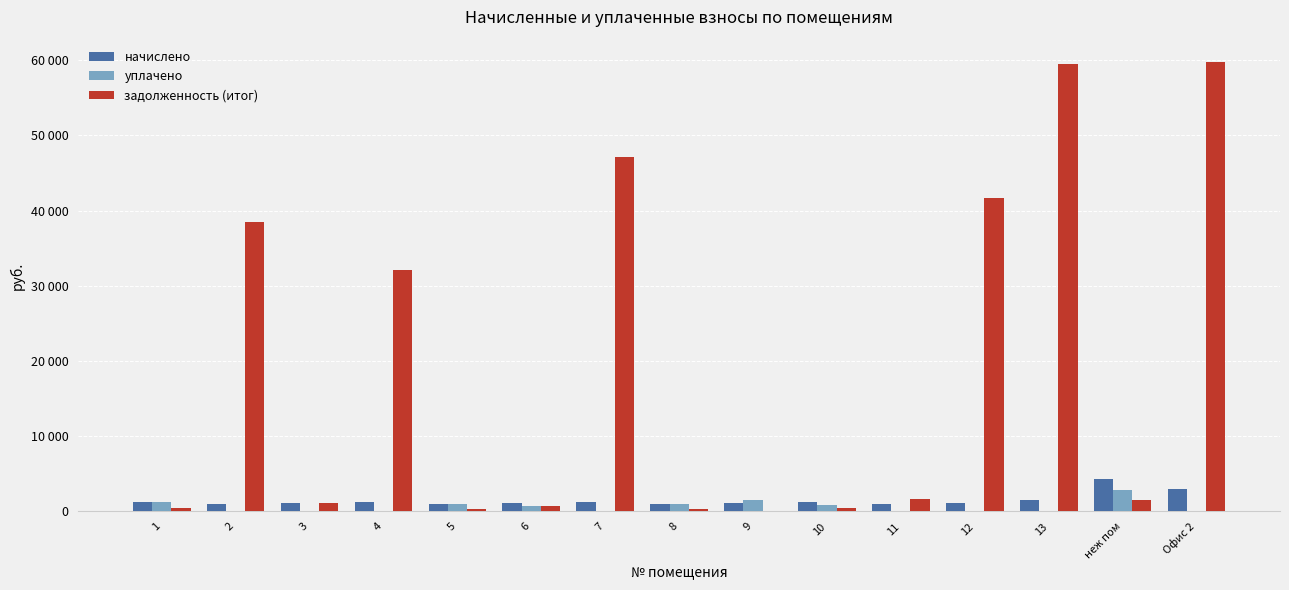

Which series has the largest total across all categories?

задолженность (итог)